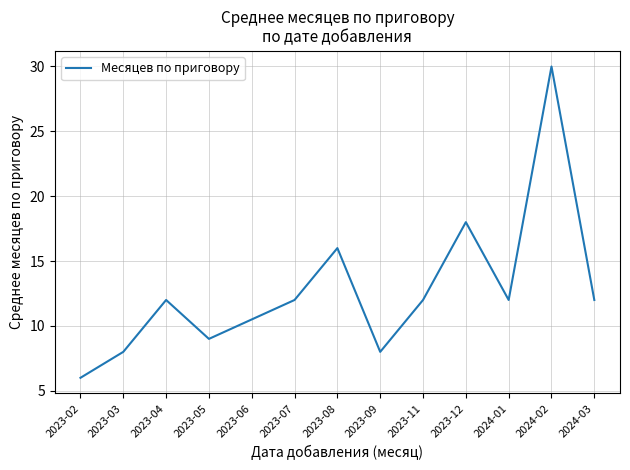

Where is the data nearest to the value 18?

2023-12